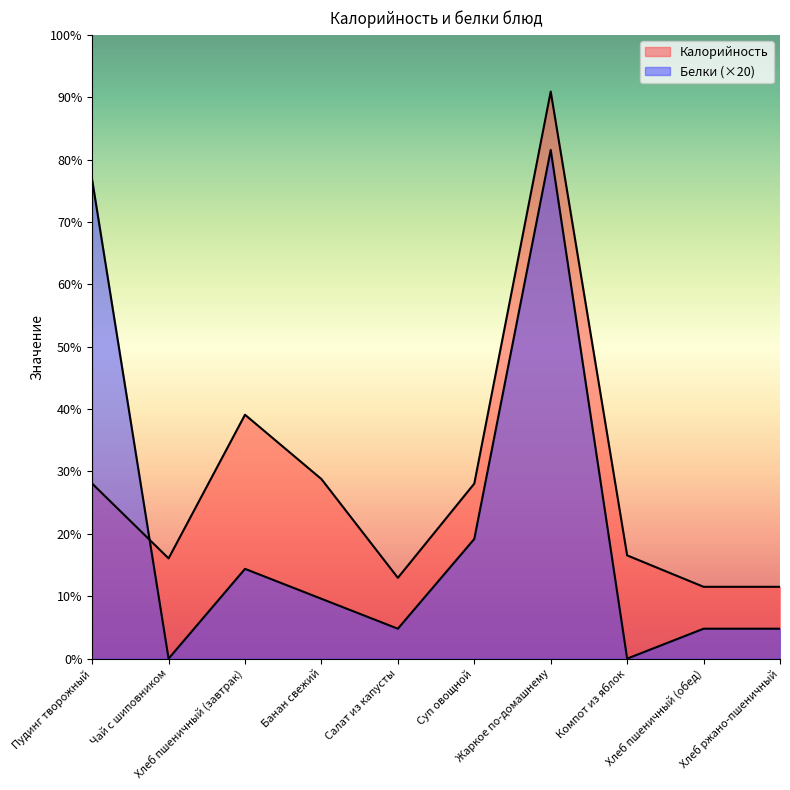

How many interior local peaks does the Калорийность series have?

2